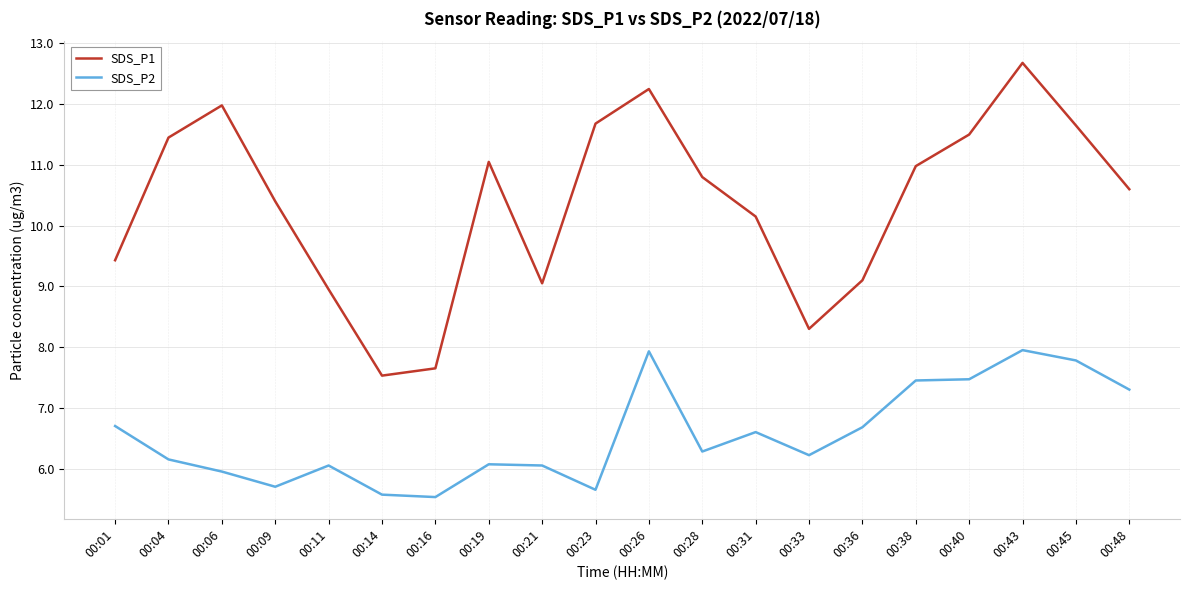

Is it true that SDS_P2 equals 7.3 at 00:48?

True